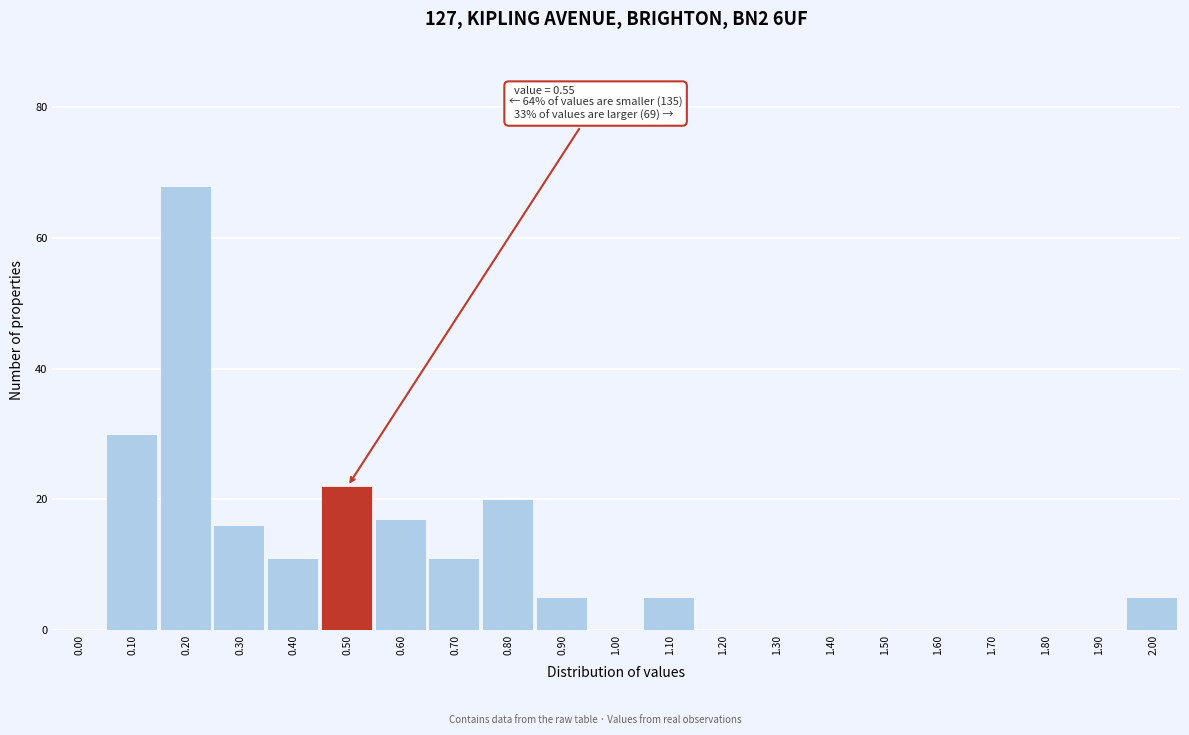

Reading left to right, list all the values displayed in this chart.

0.00=0	0.10=30	0.20=68	0.30=16	0.40=11	0.50=22	0.60=17	0.70=11	0.80=20	0.90=5	1.00=0	1.10=5	1.20=0	1.30=0	1.40=0	1.50=0	1.60=0	1.70=0	1.80=0	1.90=0	2.00=5